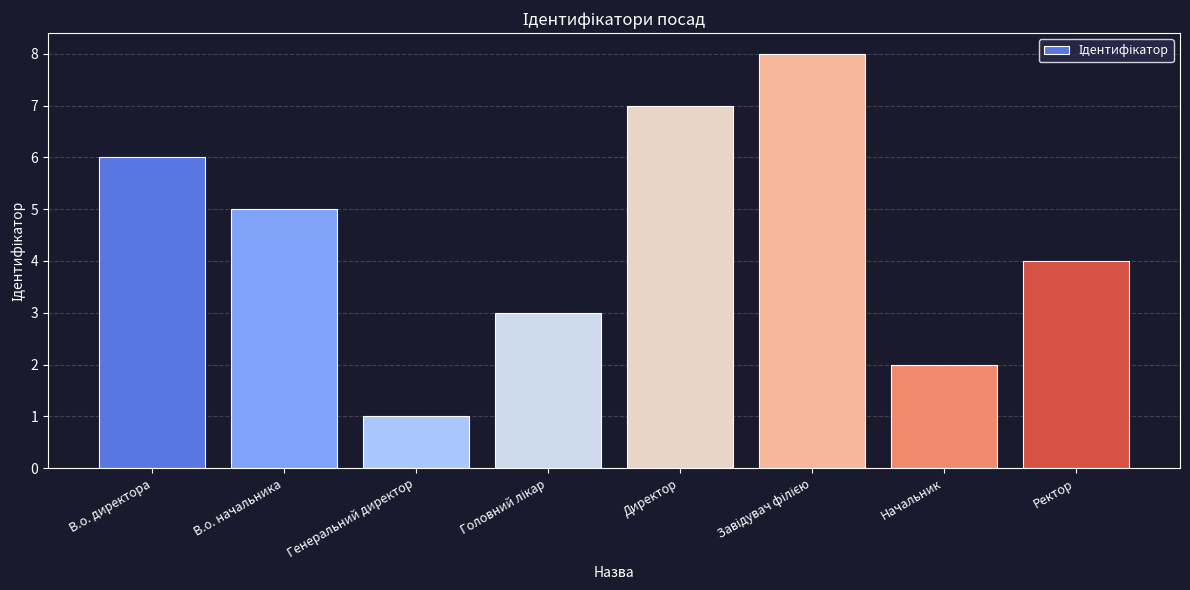

What is the sum of all values?

36